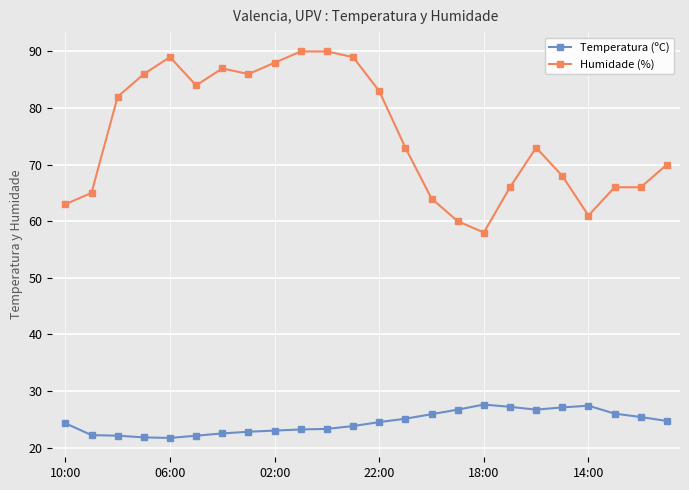

At how many categories does at least one series exceed 50?

24